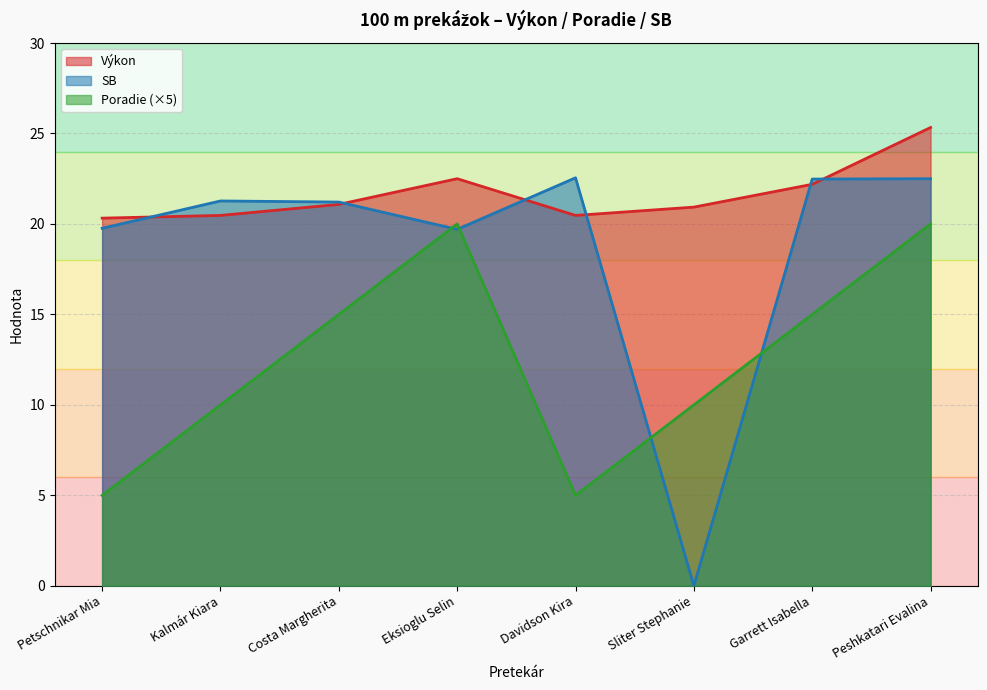

At which label does SB first exceed 21?

Kalmár Kiara